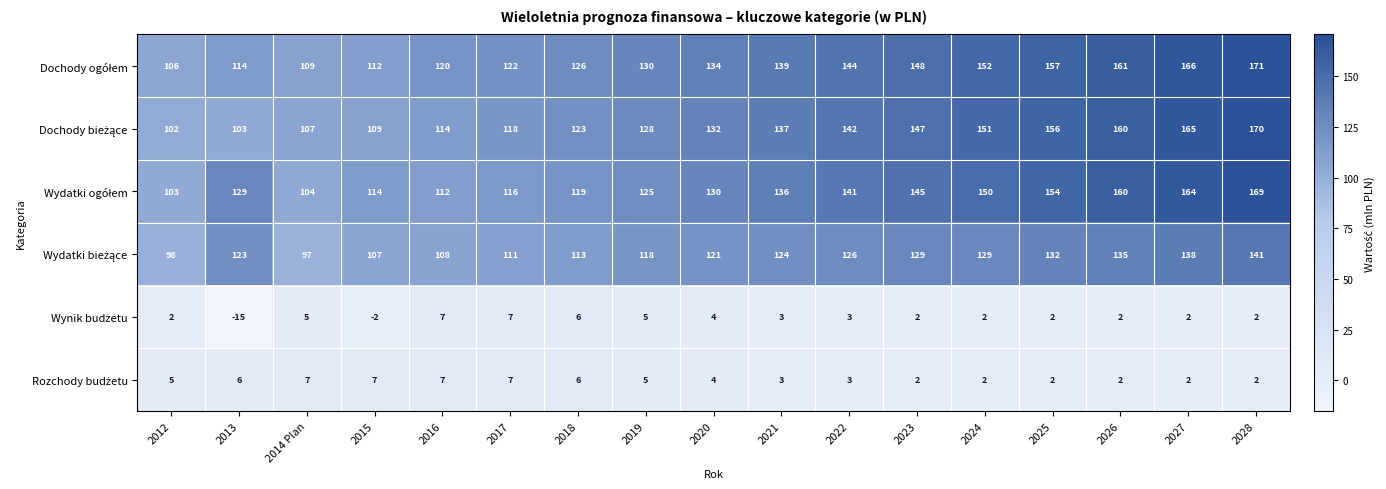

Which label corresponds to the smallest value in the chart?

2013